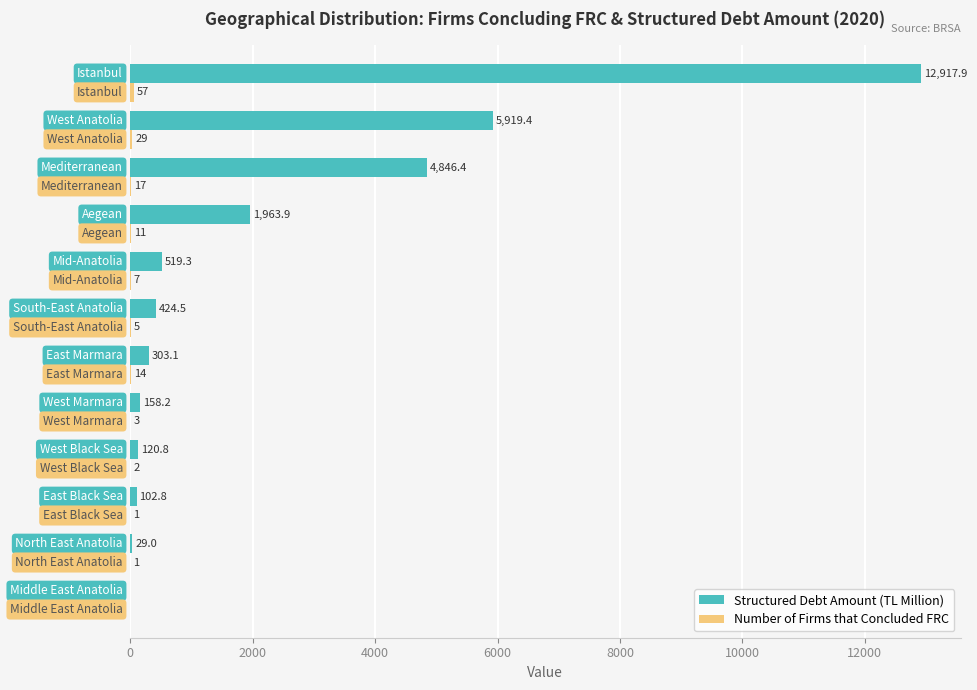

What is the maximum value for Structured Debt Amount (TL Million)?

12917.9